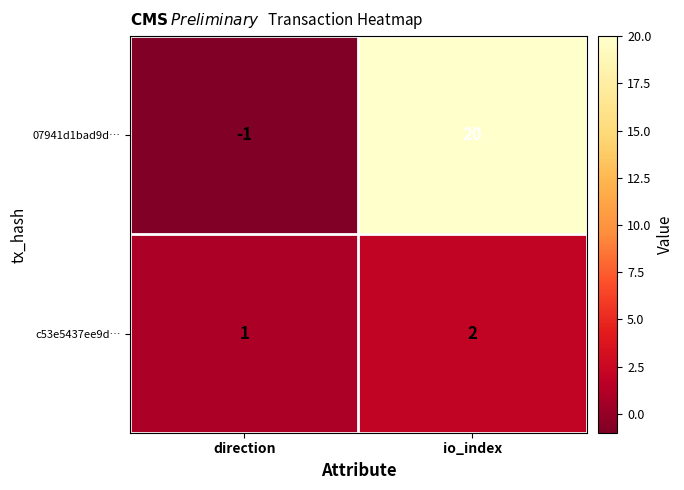

How many values in the c53e5437ee9d… series are below 2?

1